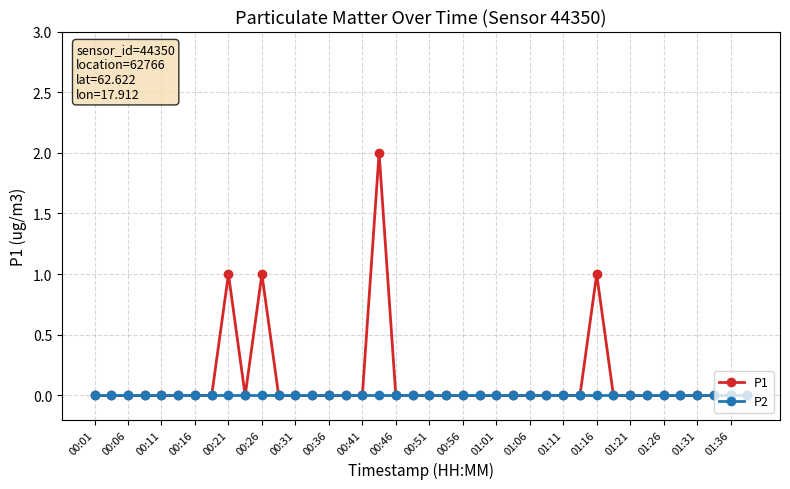

What is the difference between the maximum and minimum values in the P1 series?

2